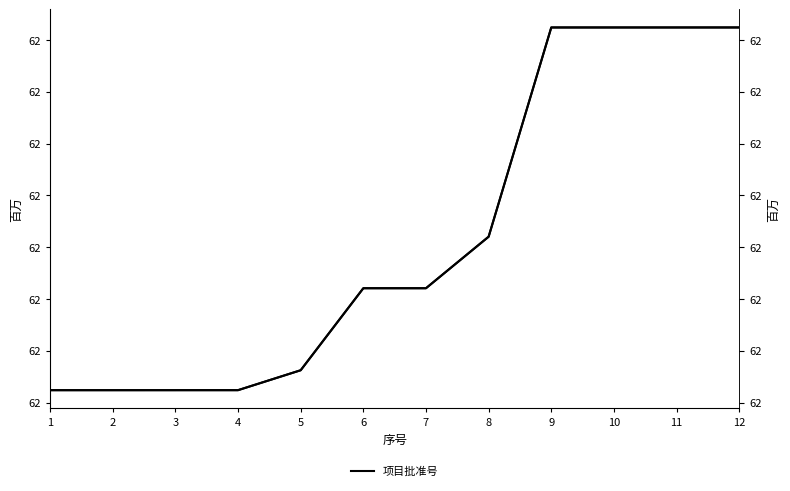

What is the value of the 2nd point from the left?

62102405